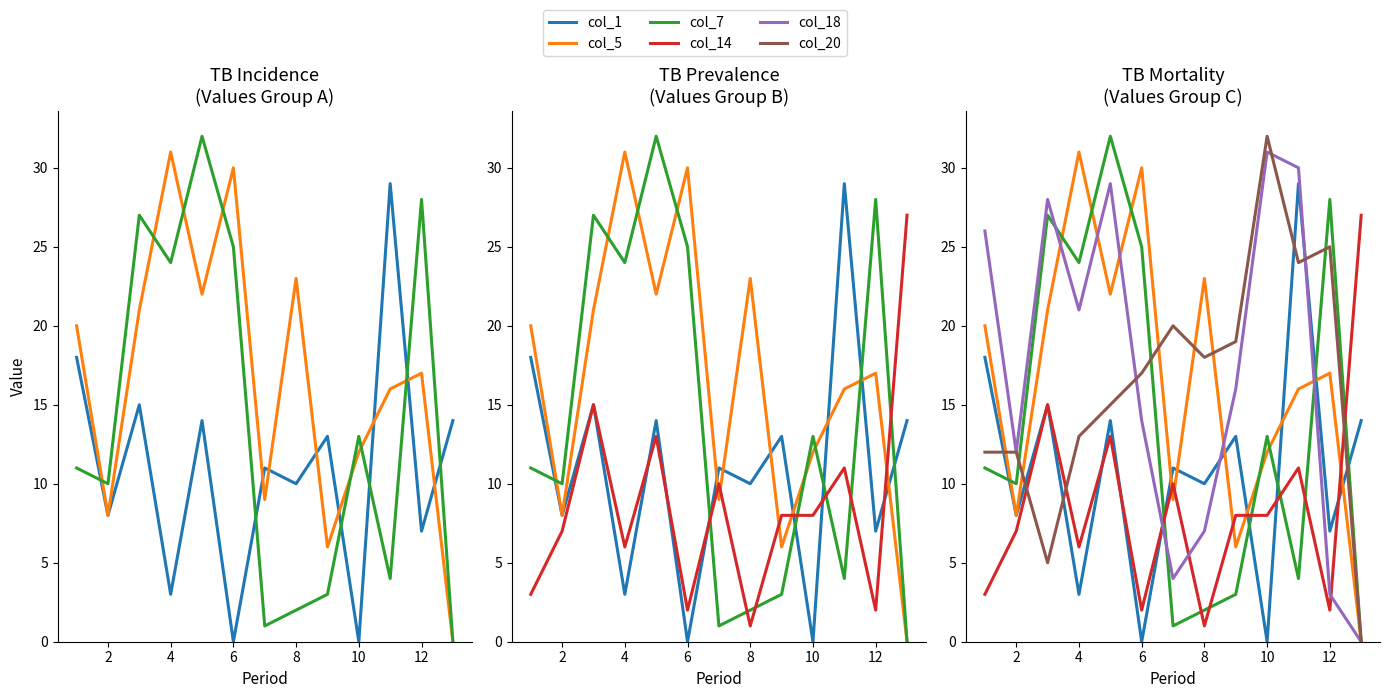

What are all the series names shown in the legend?

col_1, col_5, col_7, col_14, col_18, col_20